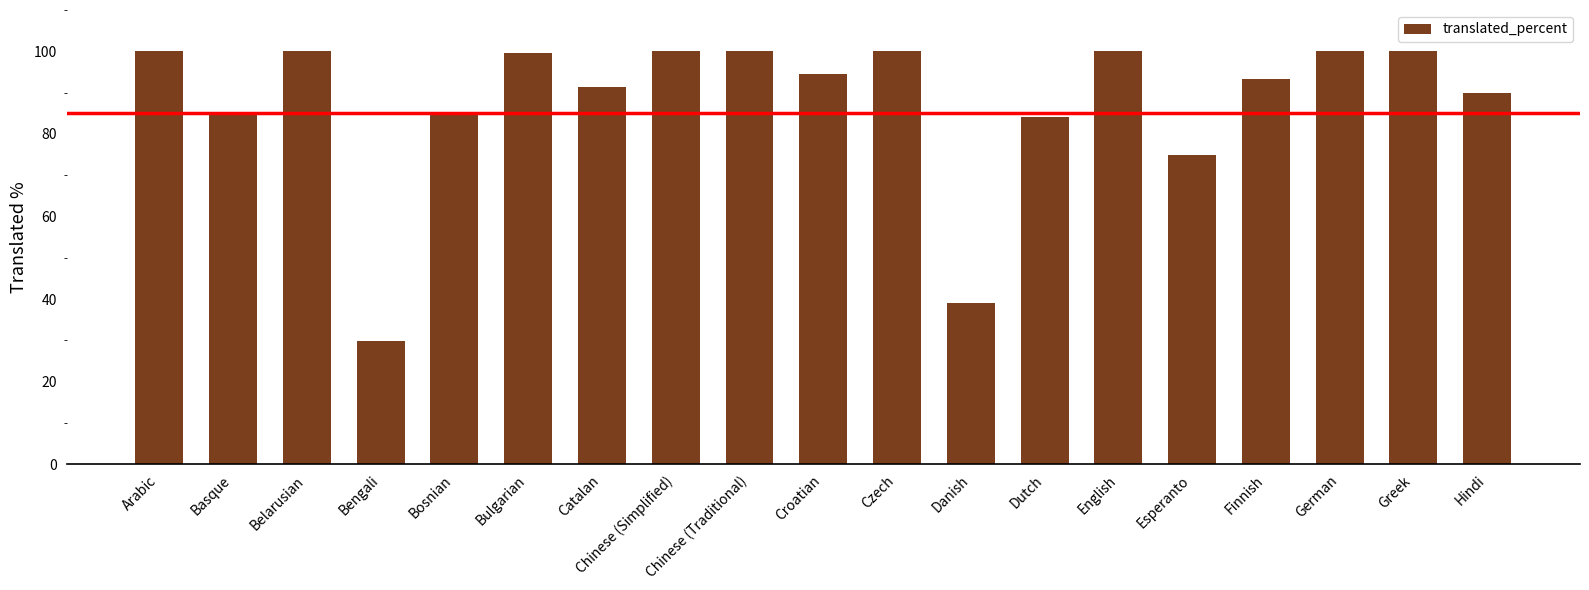

What is the approximate value at Greek?

100.0